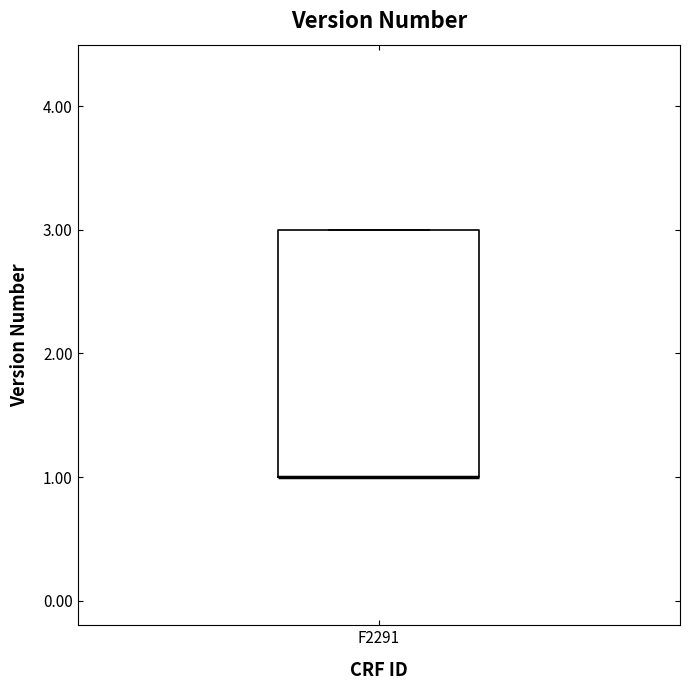

Where is the lower edge of the box for F2291 on the y-axis? The values are not printed on the chart, so give them approximately, as read against the axis.

1